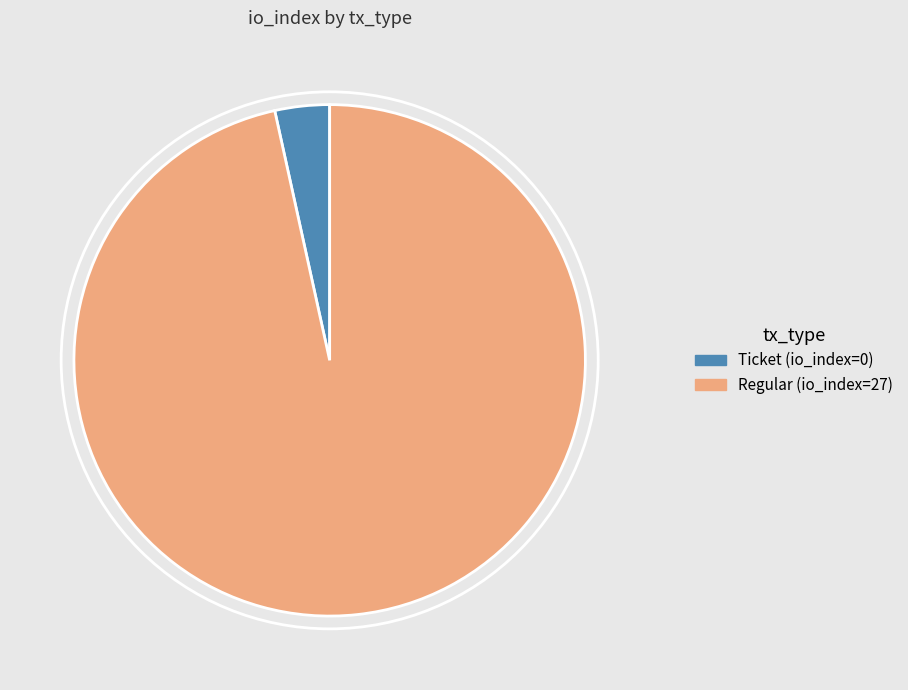

True or false: Regular (io_index=27) accounts for 97% of the total.

True